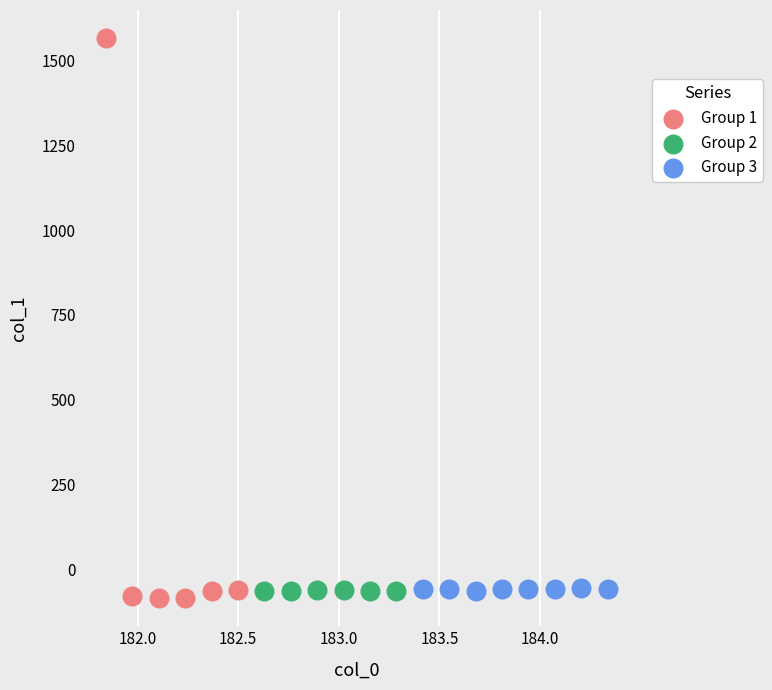

Which series reaches the minimum Y coordinate?

Group 1